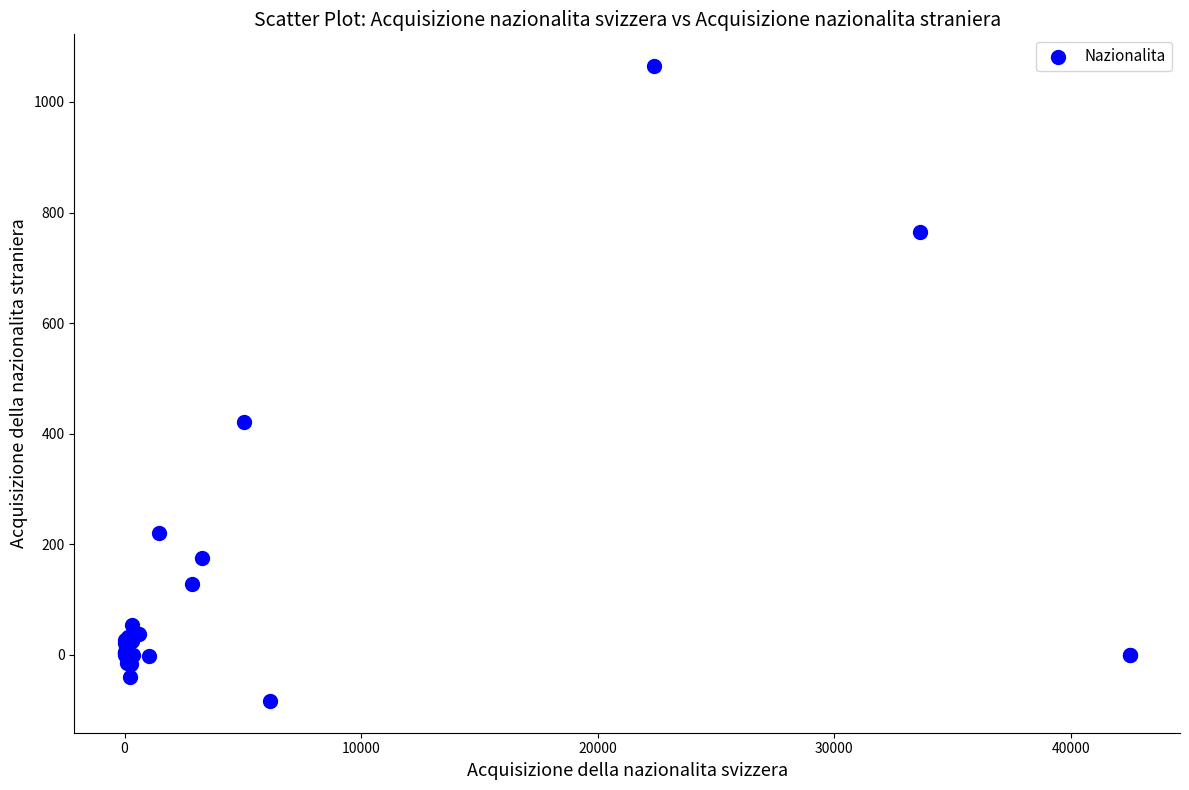

What Y value in the scatter plot is closest to 490?

421